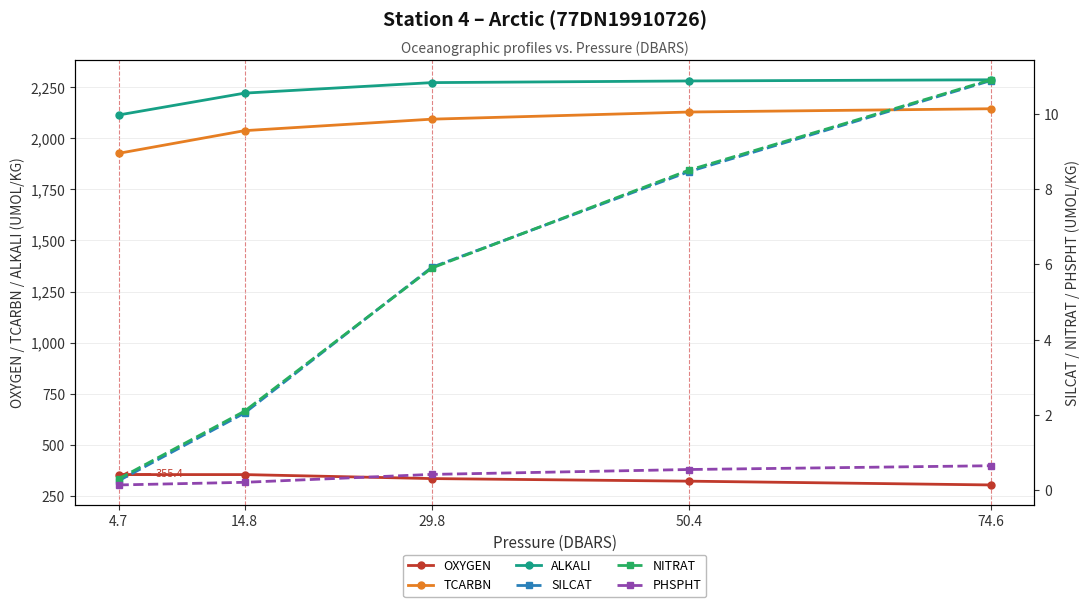

Where is PHSPHT nearest to the value 0?

4.7